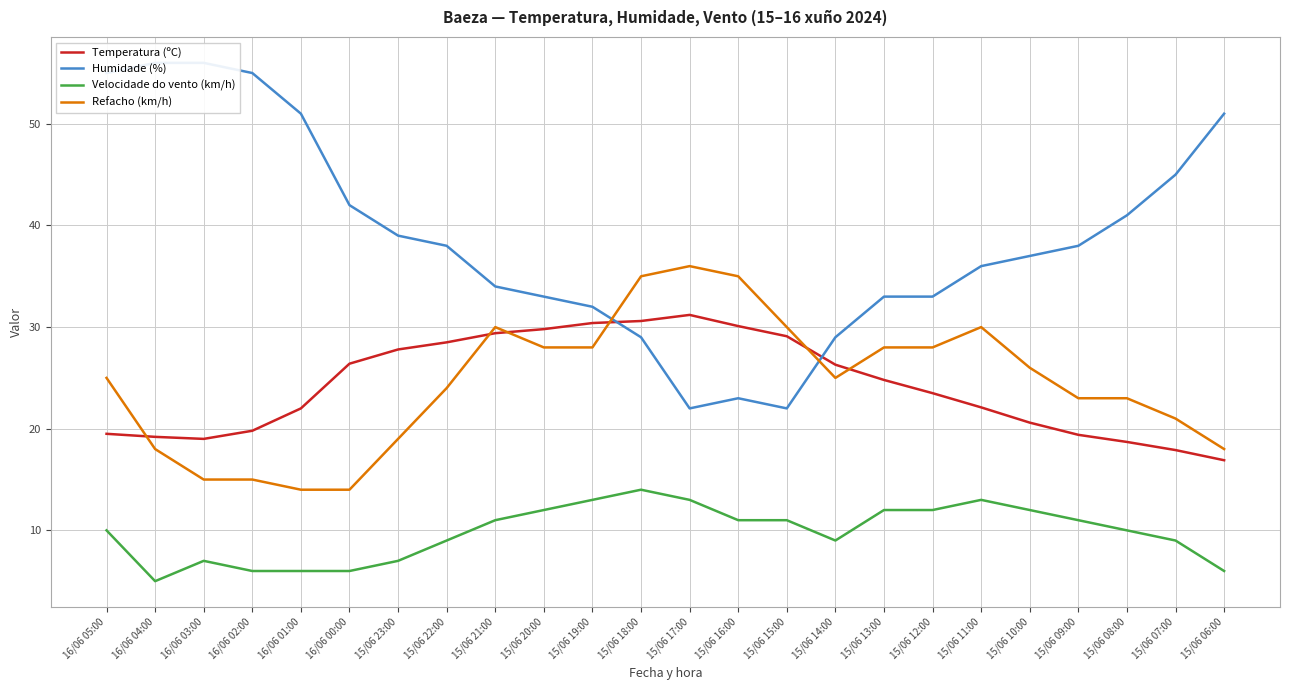

How many data points in Temperatura (ºC) are less than 24?

12